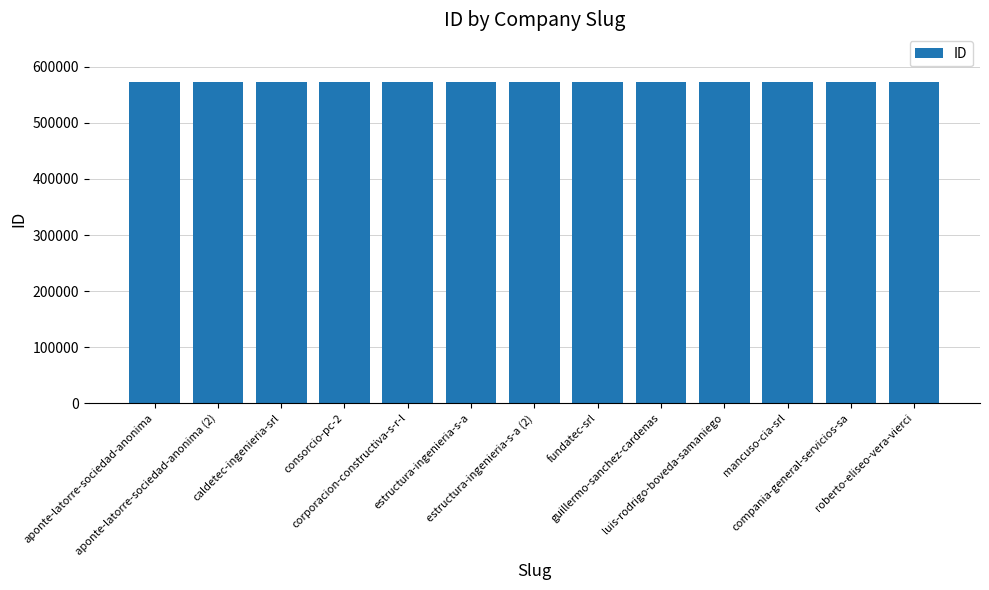

What is the difference between the second highest and minimum values?

11